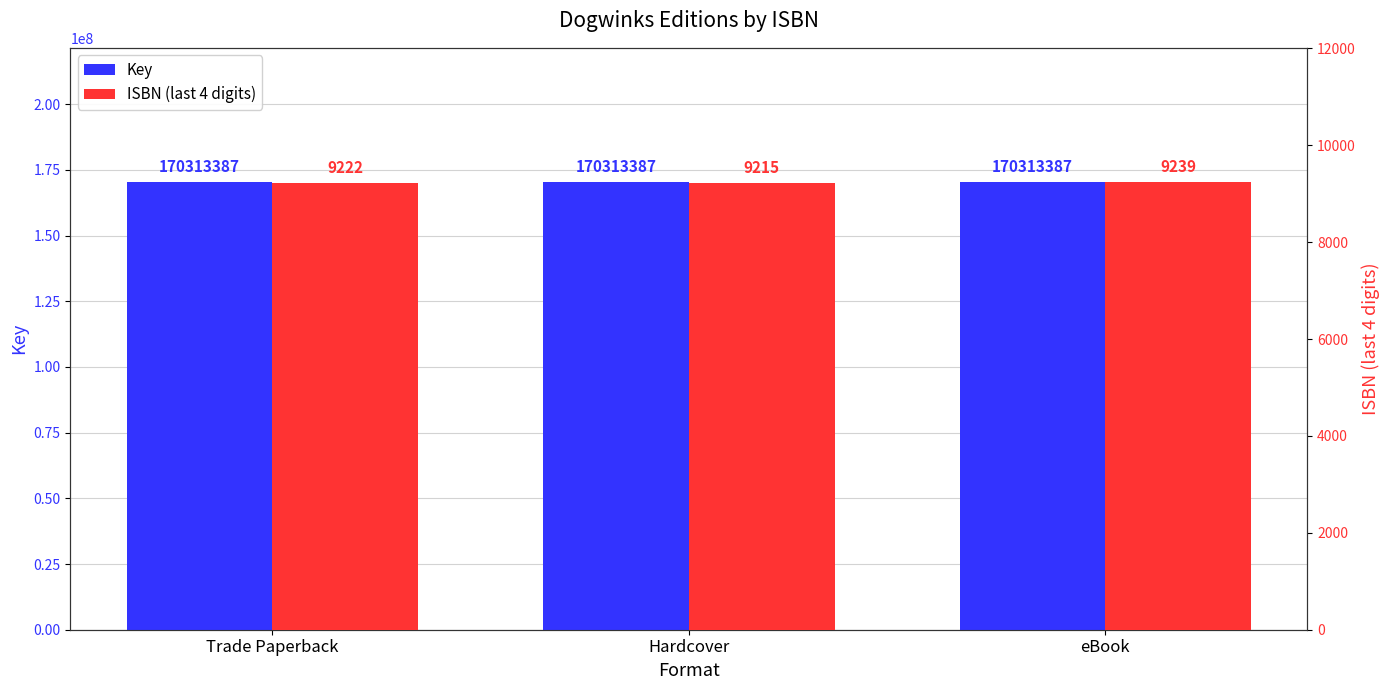

How many data points in ISBN (last 4 digits) are less than 9222?

1